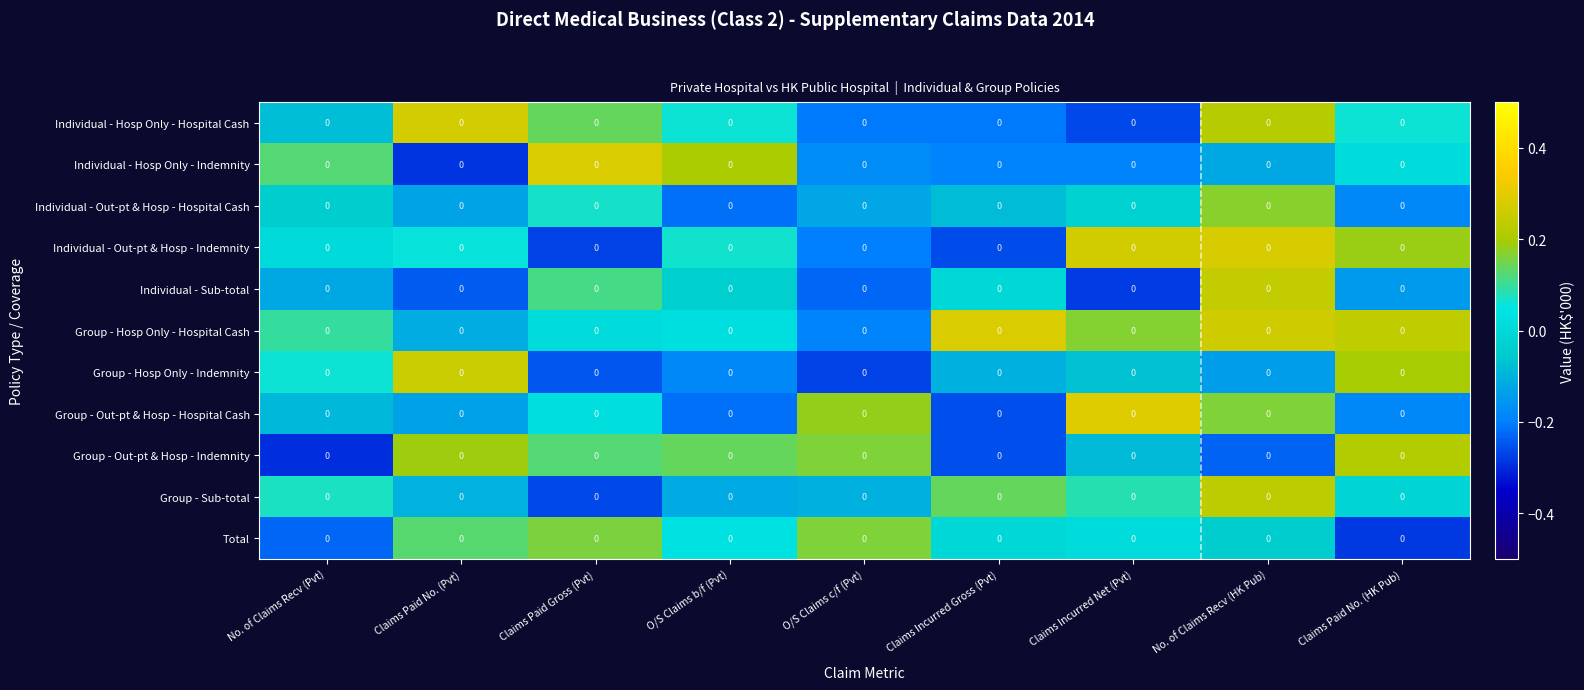

At which label does Individual - Sub-total first exceed 0?

Claims Paid Gross (Pvt)